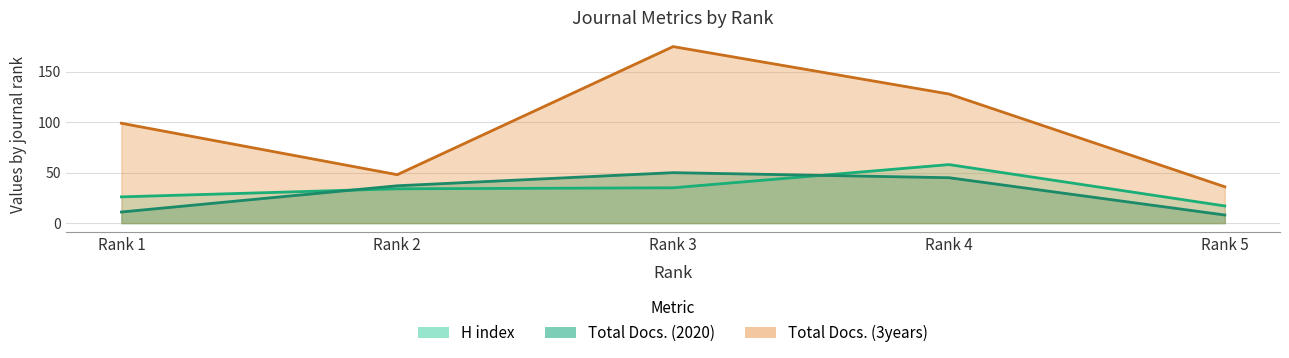

Which series has the widest spread of values?

Total Docs. (3years)